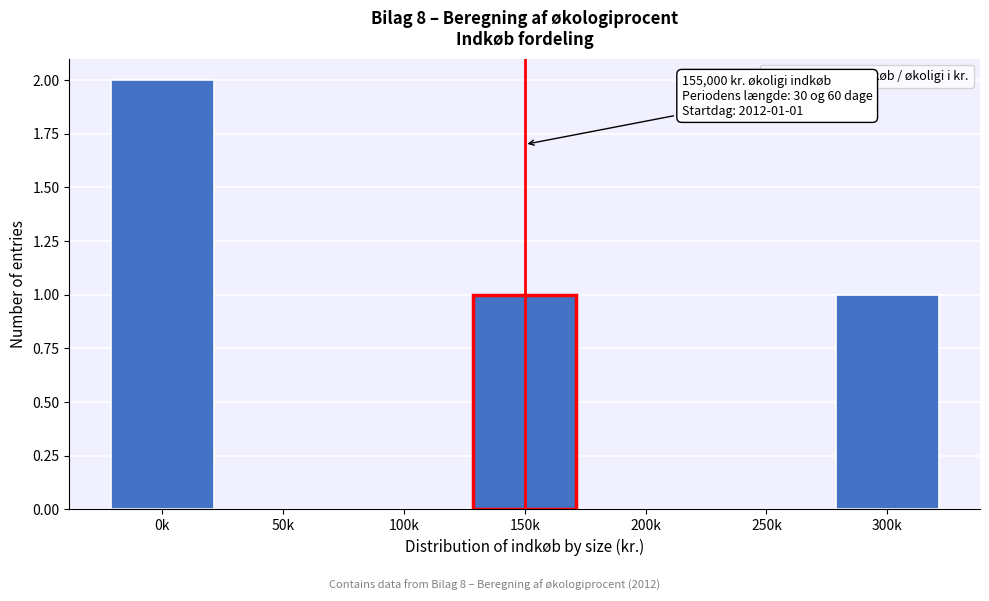

Reading left to right, what are all the values shown in this chart?

0k=2	50k=0	100k=0	150k=1	200k=0	250k=0	300k=1